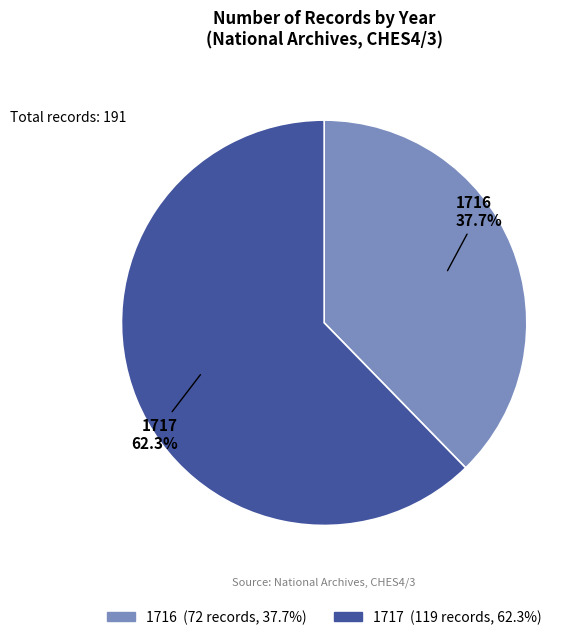

Which slice represents more than half of the pie?

1717